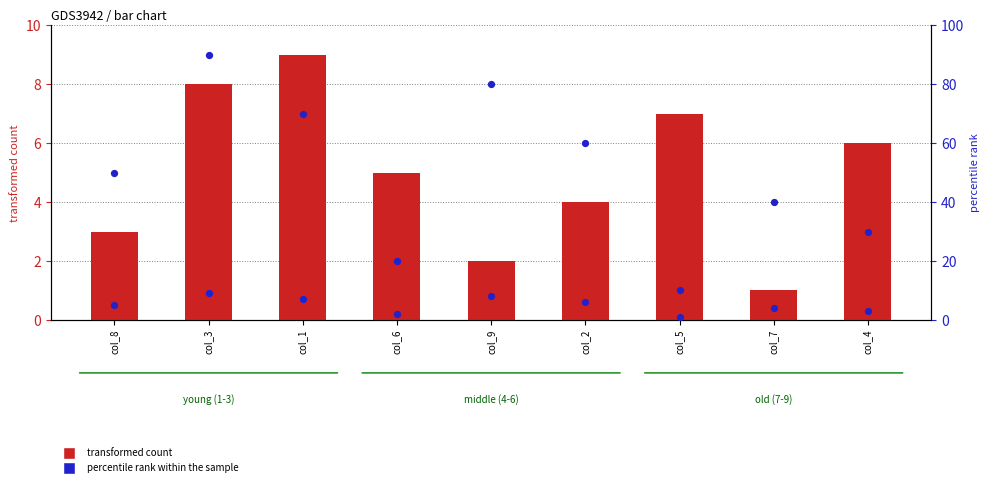

Which series has the largest total across all categories?

transformed count